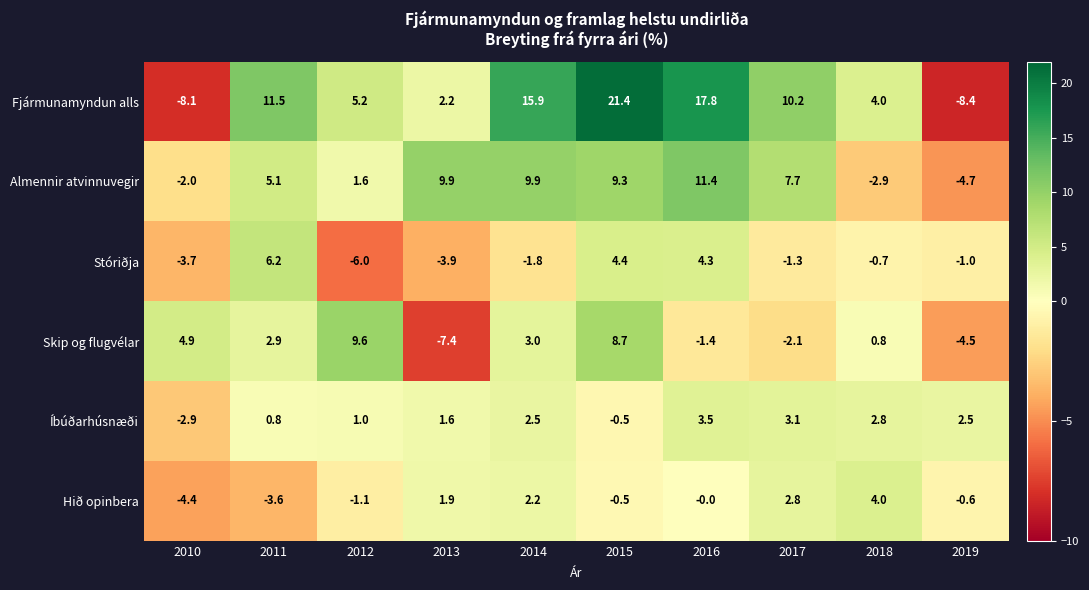

Which series has the widest spread of values?

Fjármunamyndun alls